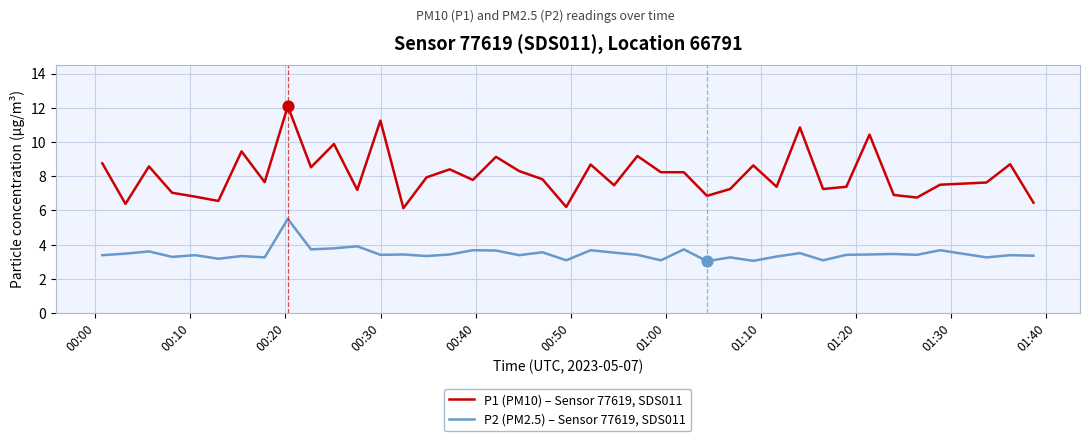

Which series has the largest total across all categories?

P1 (PM10) – Sensor 77619, SDS011